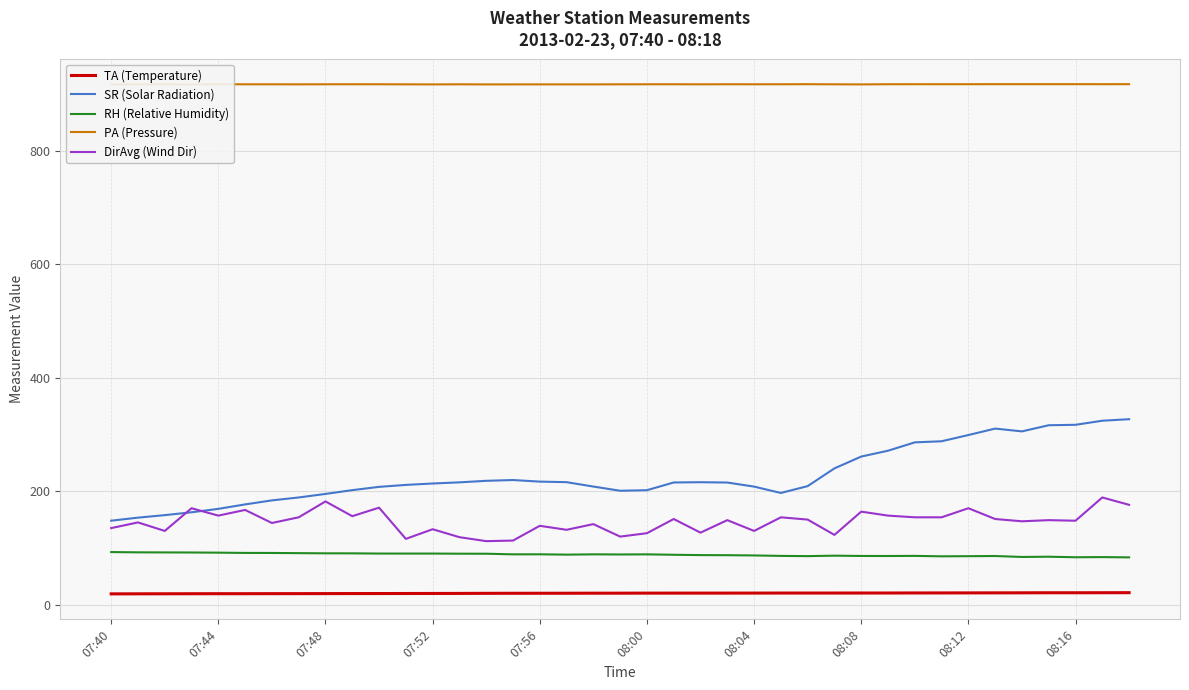

True or false: TA (Temperature) and RH (Relative Humidity) cross at least once.

False